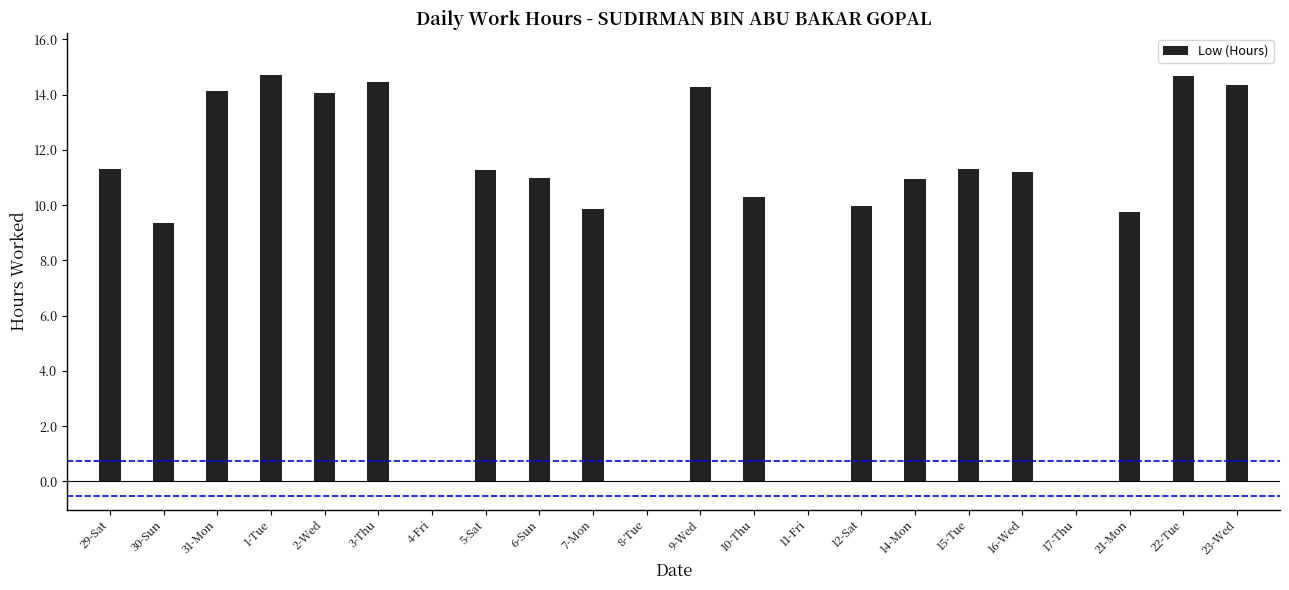

What is the sum of the values at 10-Thu and 23-Wed?

24.7